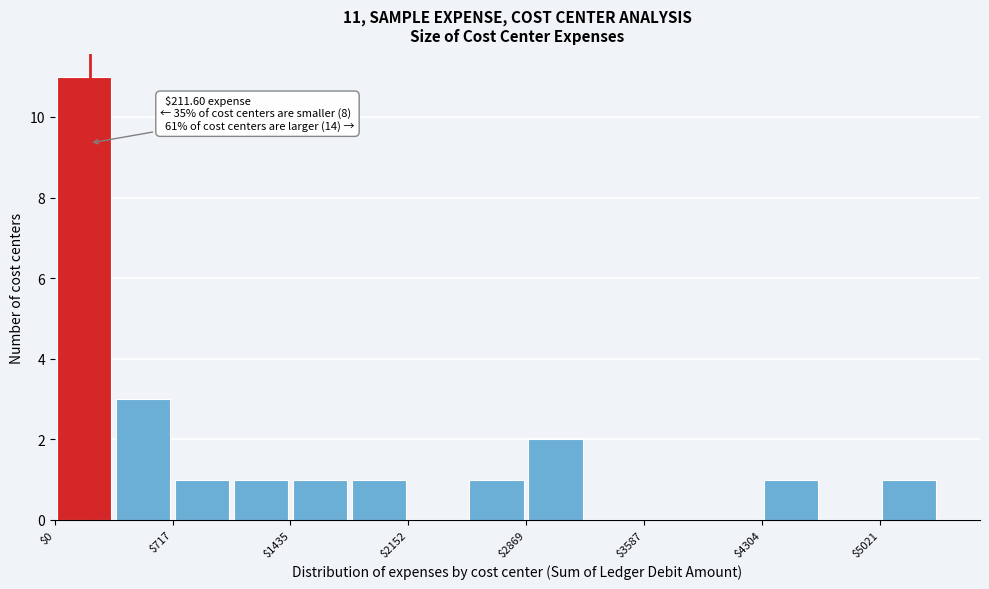

Around what value on the x-axis is the tallest bar? Give the approximate position of its centre, as read against the axis.

200